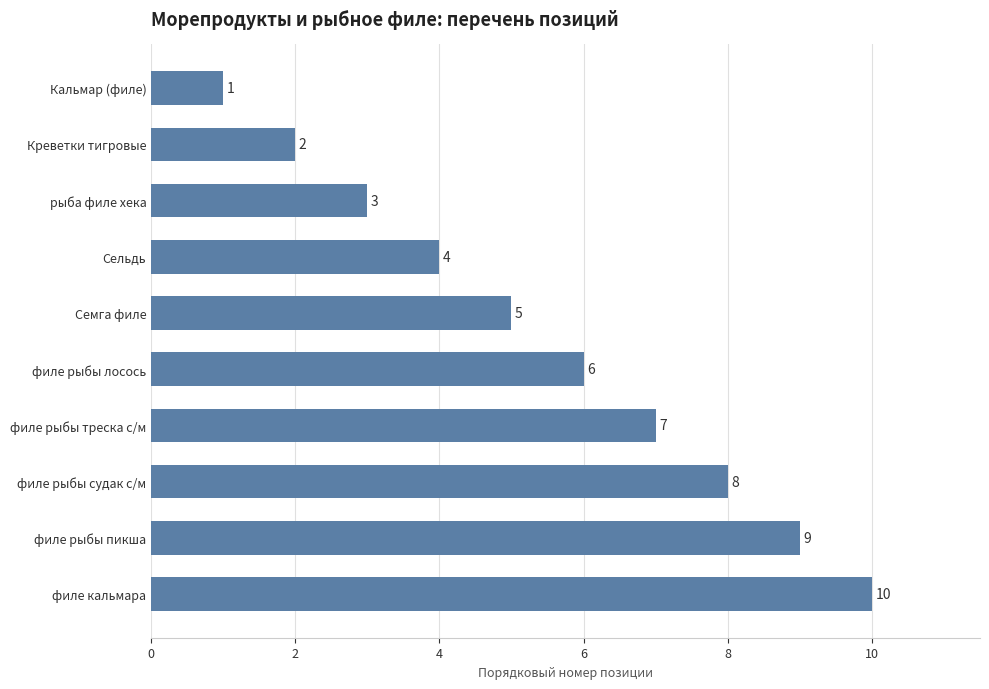

Count the number of data series in this chart.

1